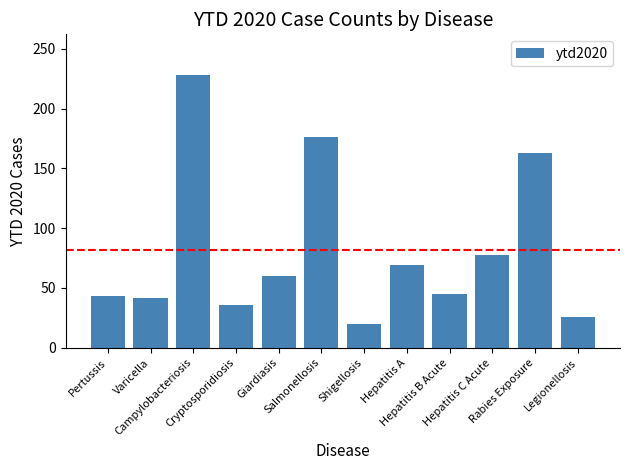

What is the sum of all values?

986